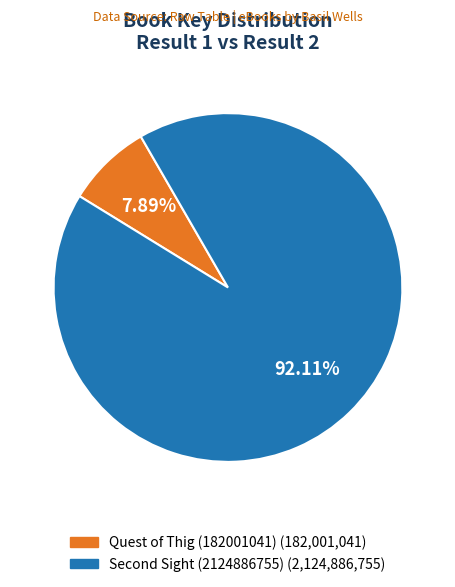

Does Quest of Thig (182001041) account for over 50% of the chart?

No